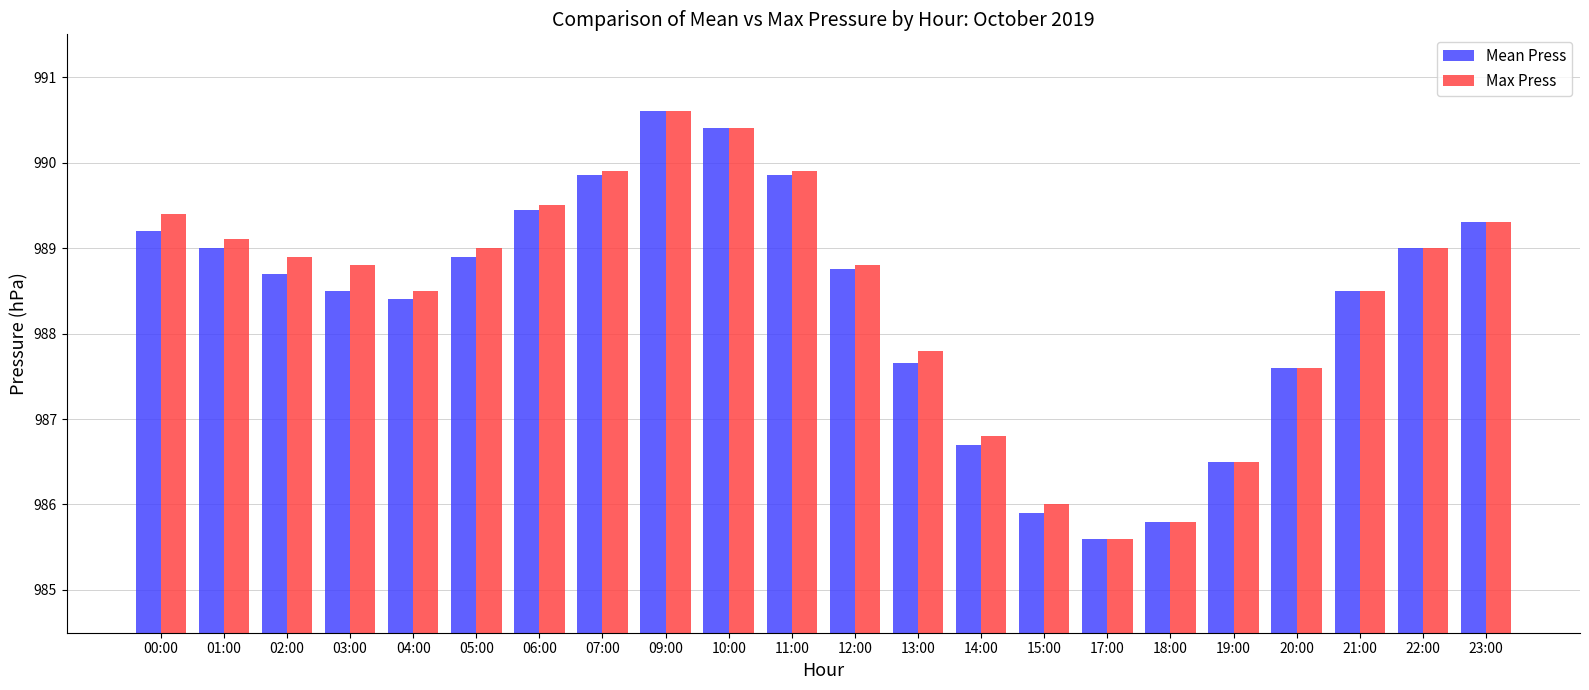

What is the sum of the Max Press values at 13:00 and 12:00?

1976.6